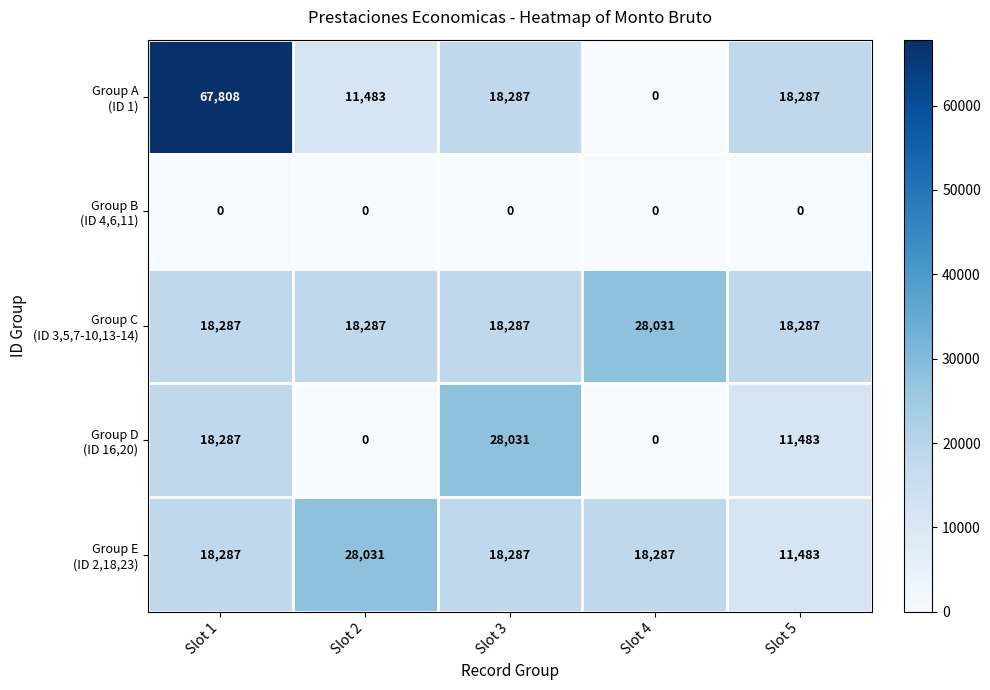

At which category is the sum across all series the highest?

Slot 1